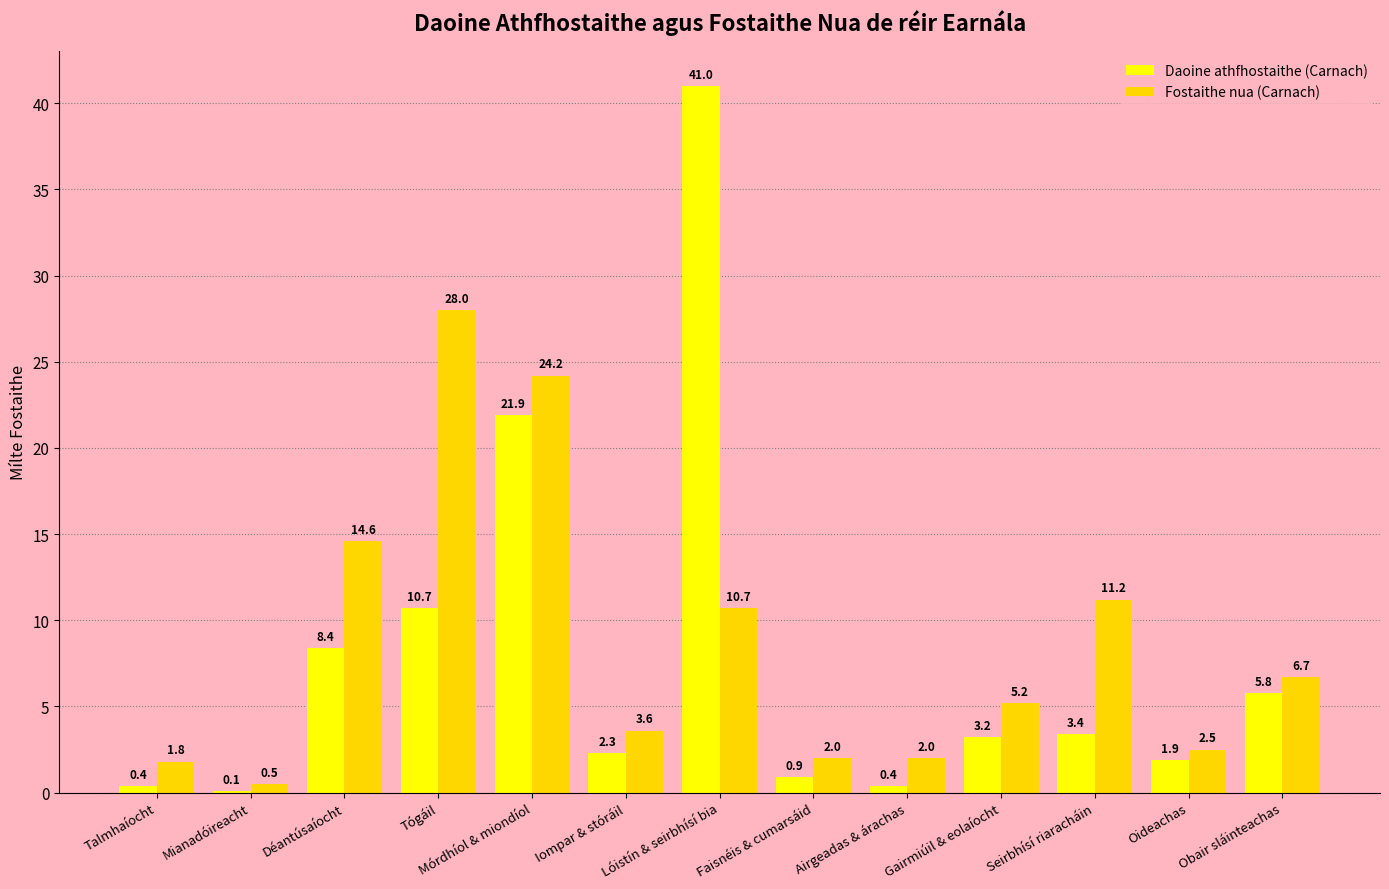

Reading left to right, extract all data points from this chart.

Daoine athfhostaithe (Carnach): 0.4	0.1	8.4	10.7	21.9	2.3	41.0	0.9	0.4	3.2	3.4	1.9	5.8
Fostaithe nua (Carnach): 1.8	0.5	14.6	28.0	24.2	3.6	10.7	2.0	2.0	5.2	11.2	2.5	6.7